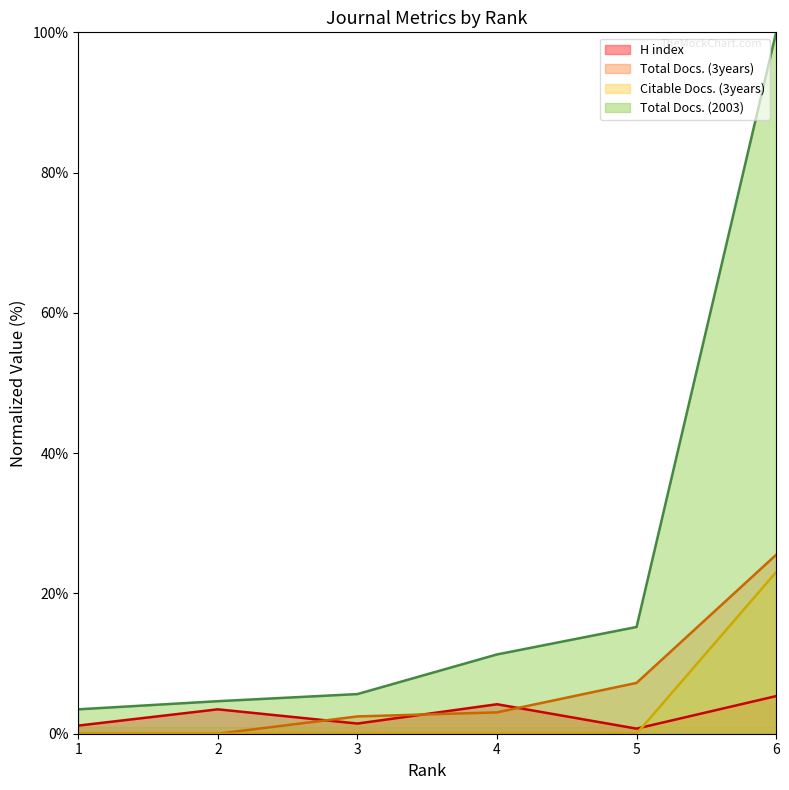

Count the number of data series in this chart.

4